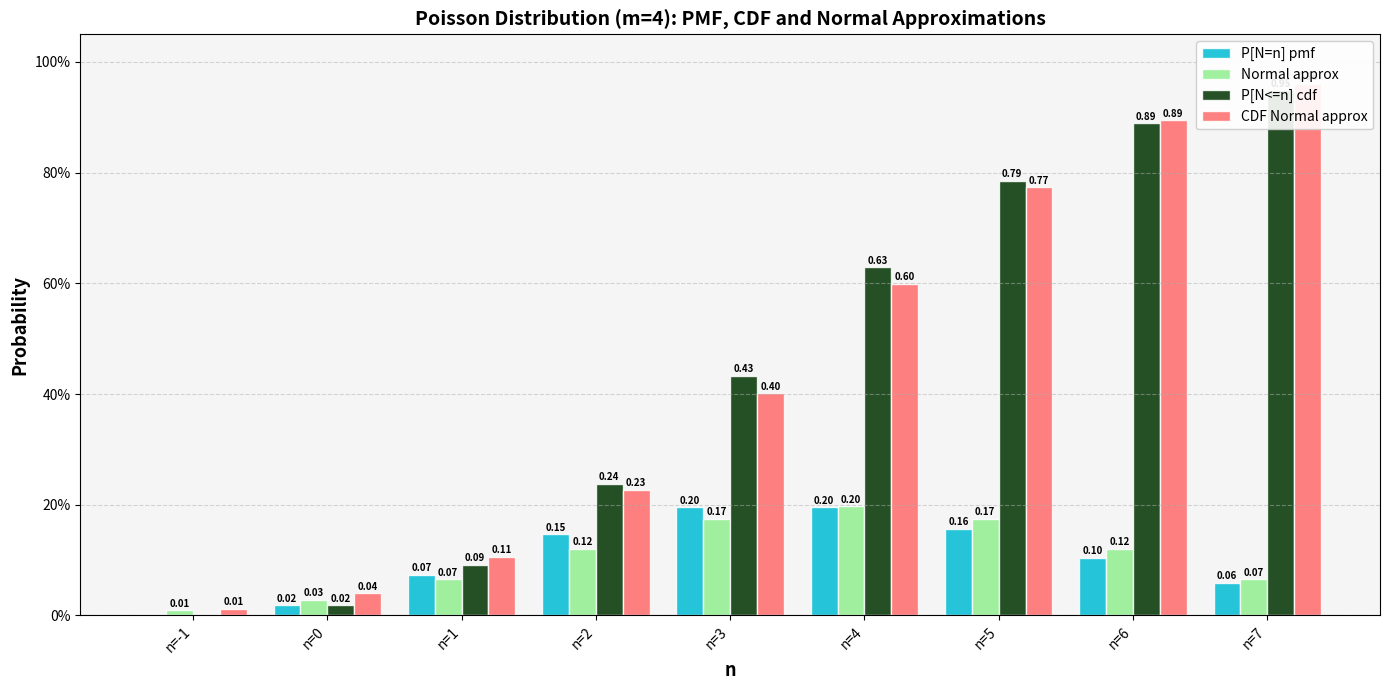

What is the value of the P[N=n] pmf bar at the 7th from the left?

0.2